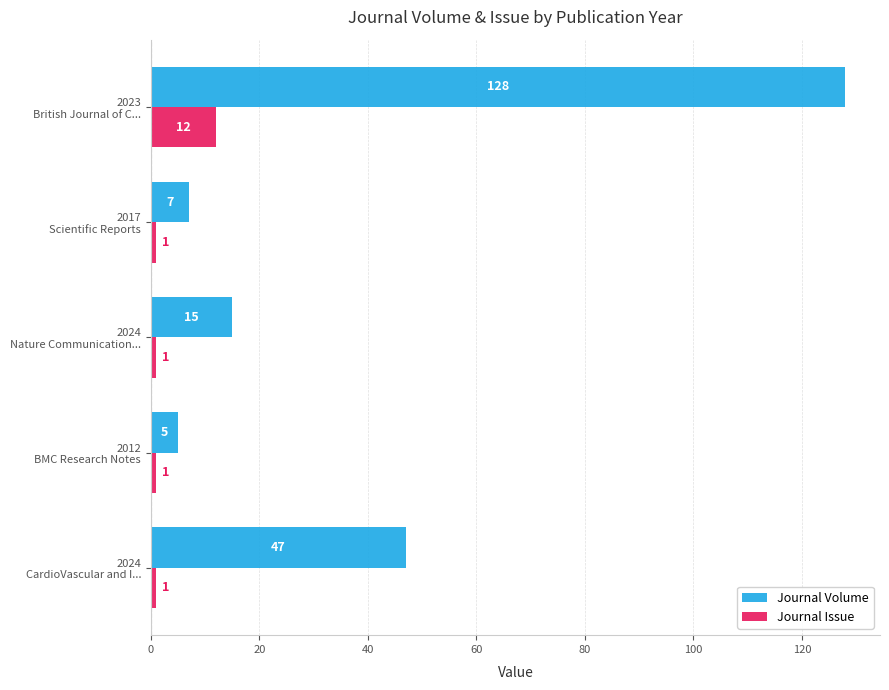

Which series has the widest spread of values?

Journal Volume